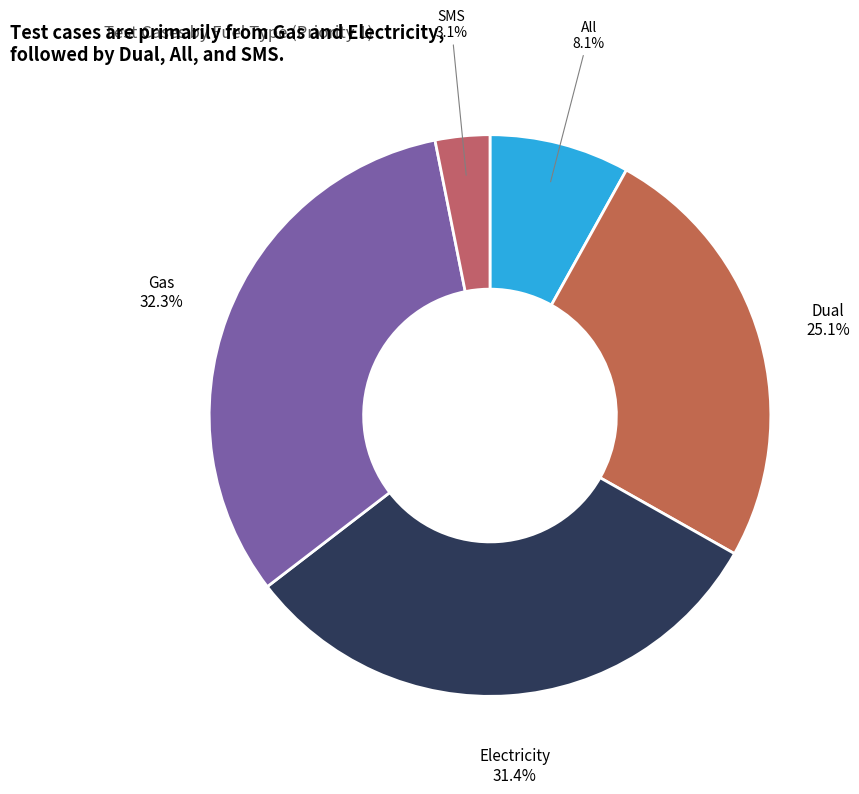

Is there a majority slice in this chart?

No